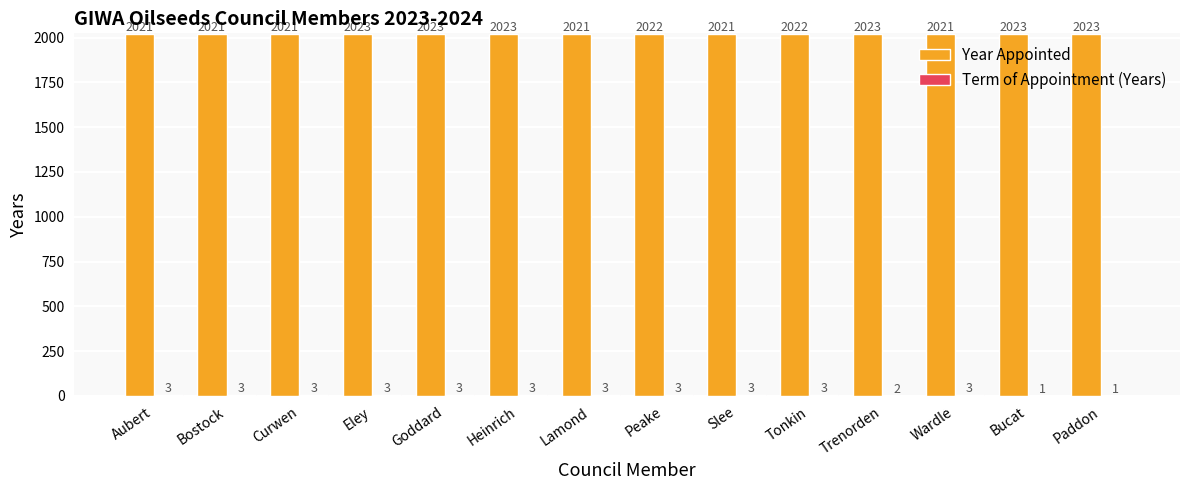

What is the total value across all series at Slee?

2024